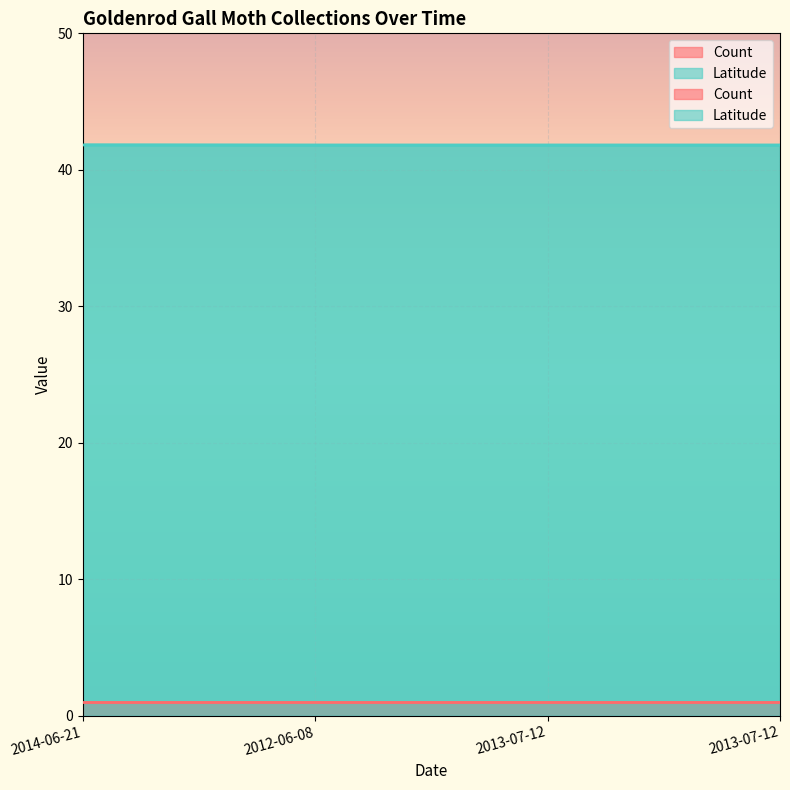

List the labels in order of value, smallest first.

2012-06-08, 2013-07-12, 2013-07-12, 2014-06-21